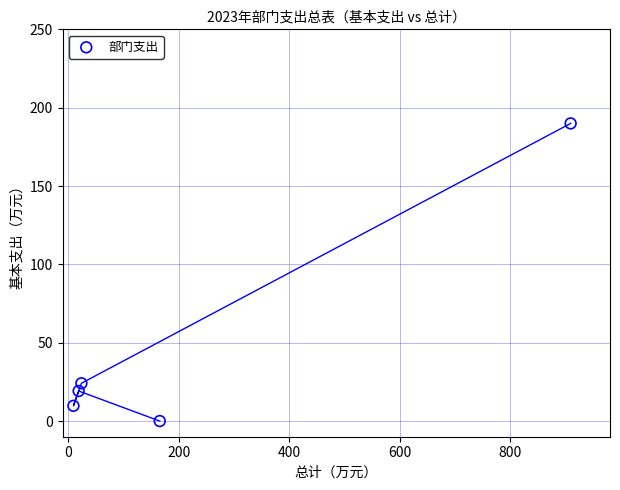

What Y value in the scatter plot is closest to 94?

24.1